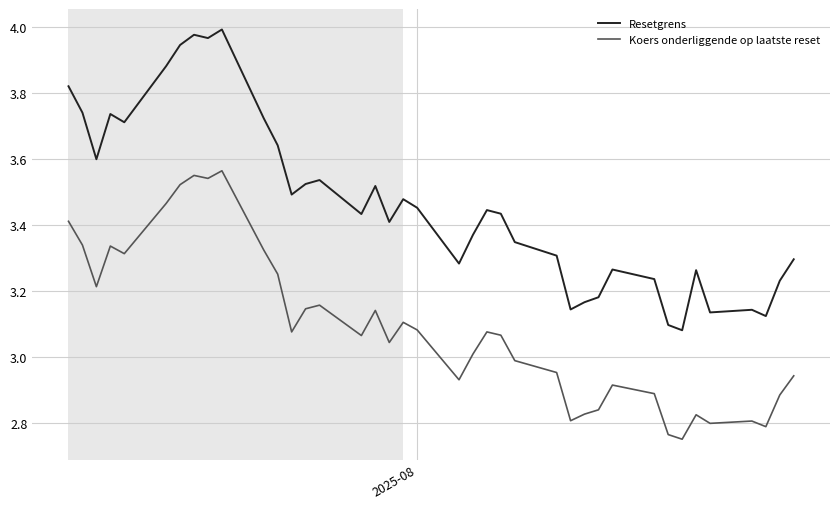

What is the difference between the maximum and minimum values in the Koers onderliggende op laatste reset series?

0.8